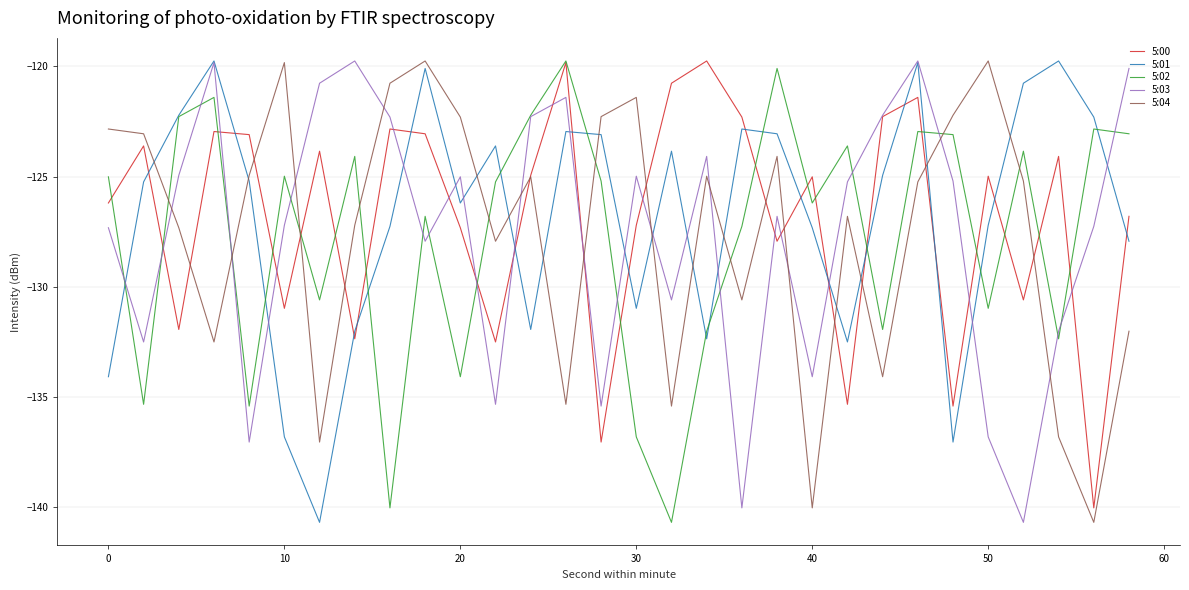

Which series ends up on top after the final intersection of 5:04 and 5:02?

5:02